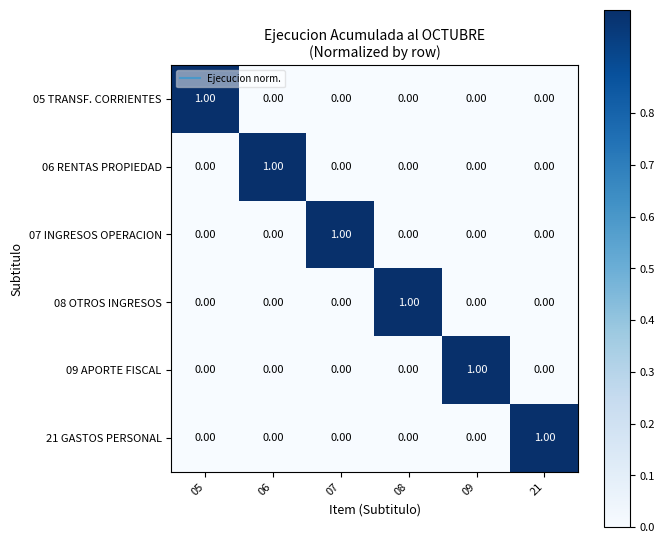

What is the total value across all series at 05?

1